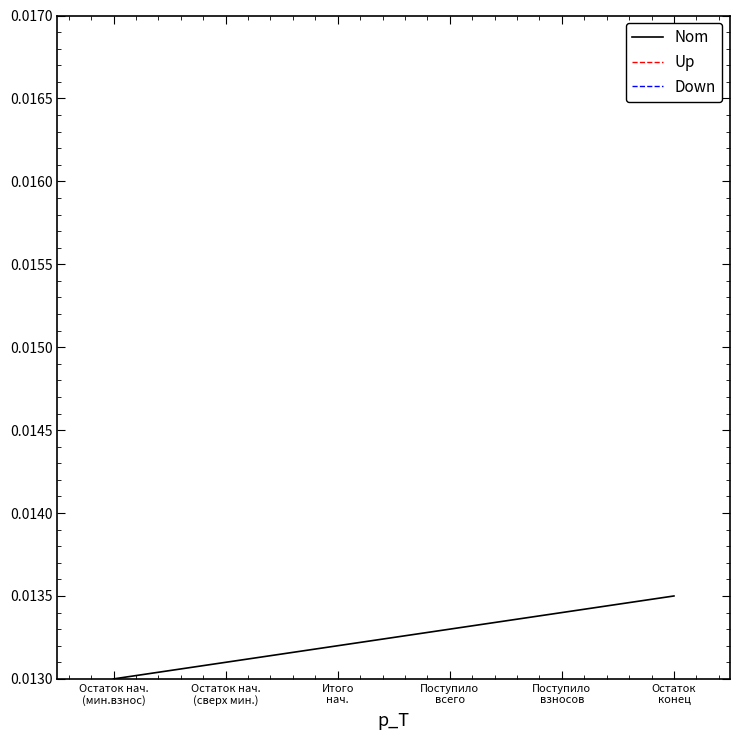

At how many categories does at least one series exceed 0?

6